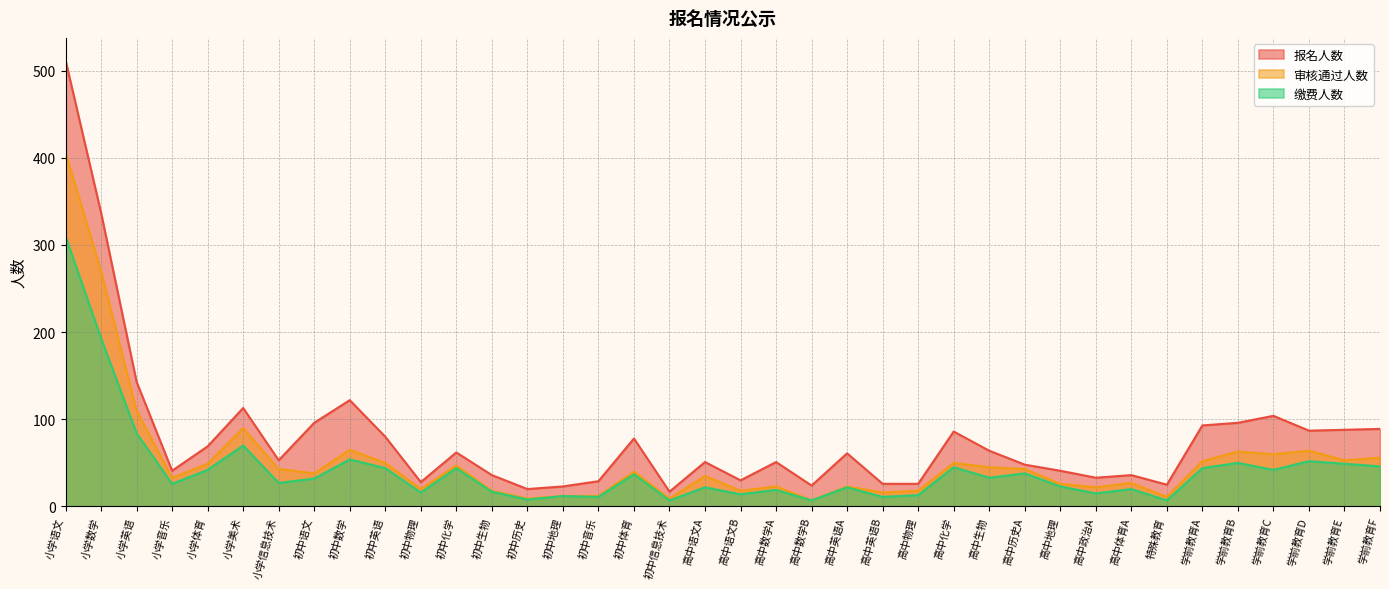

How many interior local peaks does the 审核通过人数 series have?

11